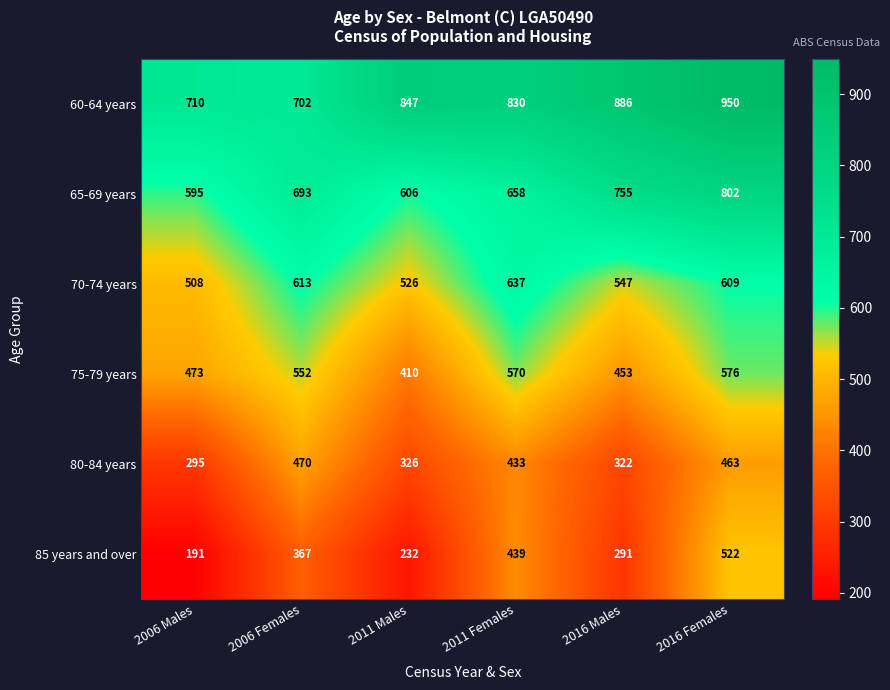

List the labels in order of 85 years and over value, largest first.

2016 Females, 2011 Females, 2006 Females, 2016 Males, 2011 Males, 2006 Males